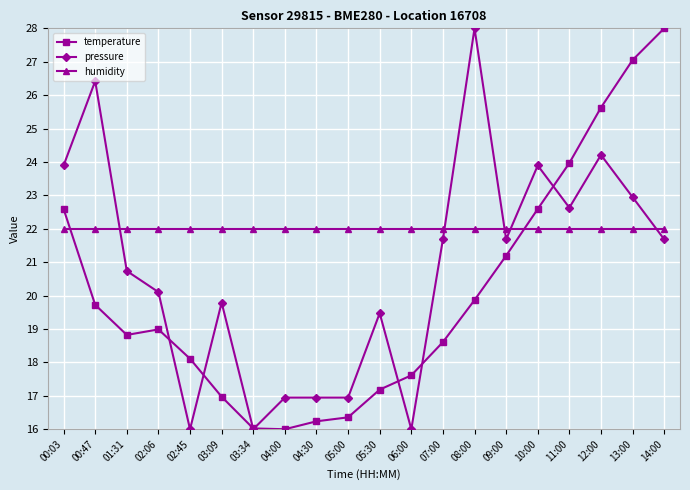

True or false: pressure has more than 1 points higher than both neighbors.

True